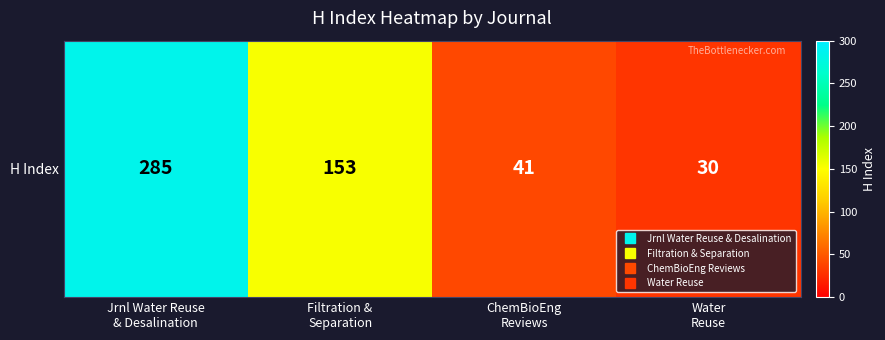

List the labels in order of value, smallest first.

Water
Reuse, ChemBioEng
Reviews, Filtration &
Separation, Jrnl Water Reuse
& Desalination